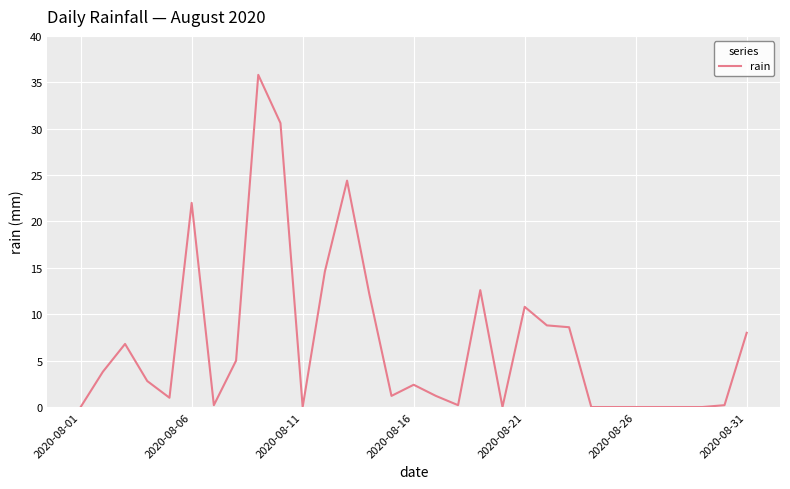

What is the greatest value displayed?

35.8